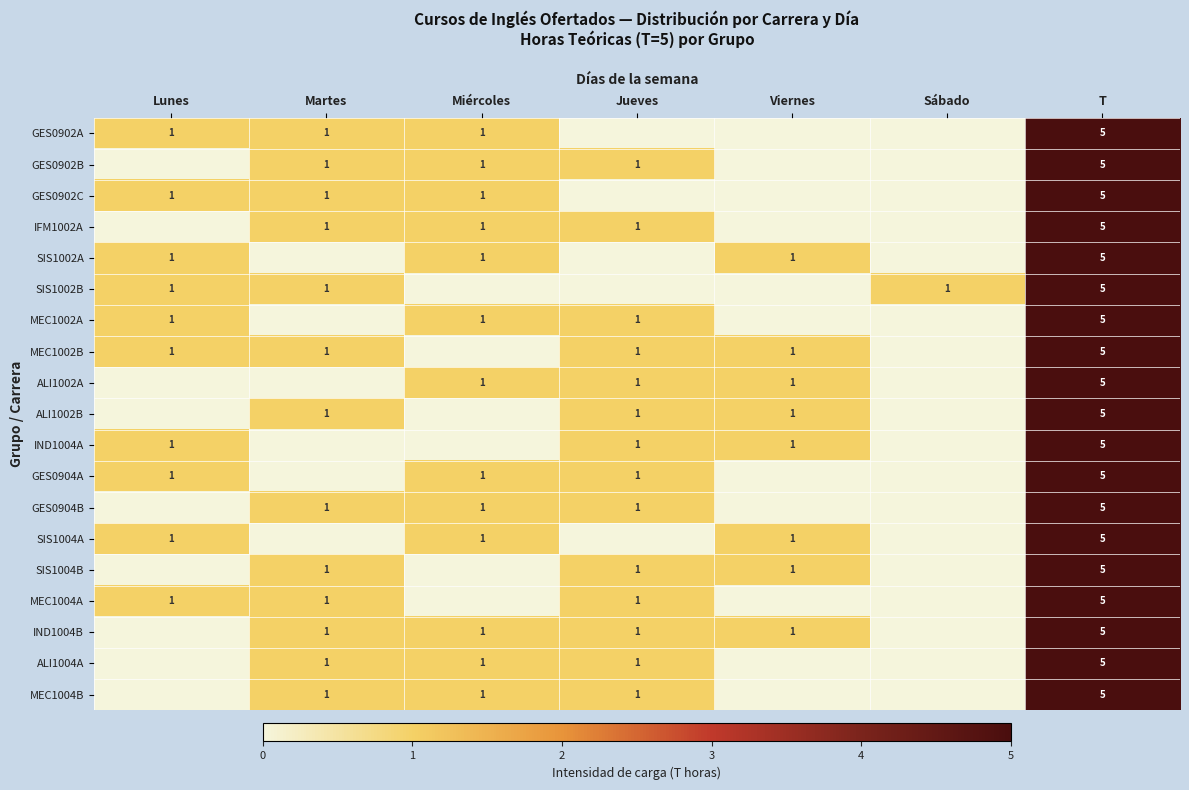

The SIS1004B series shows 1 at Martes. True or false?

True